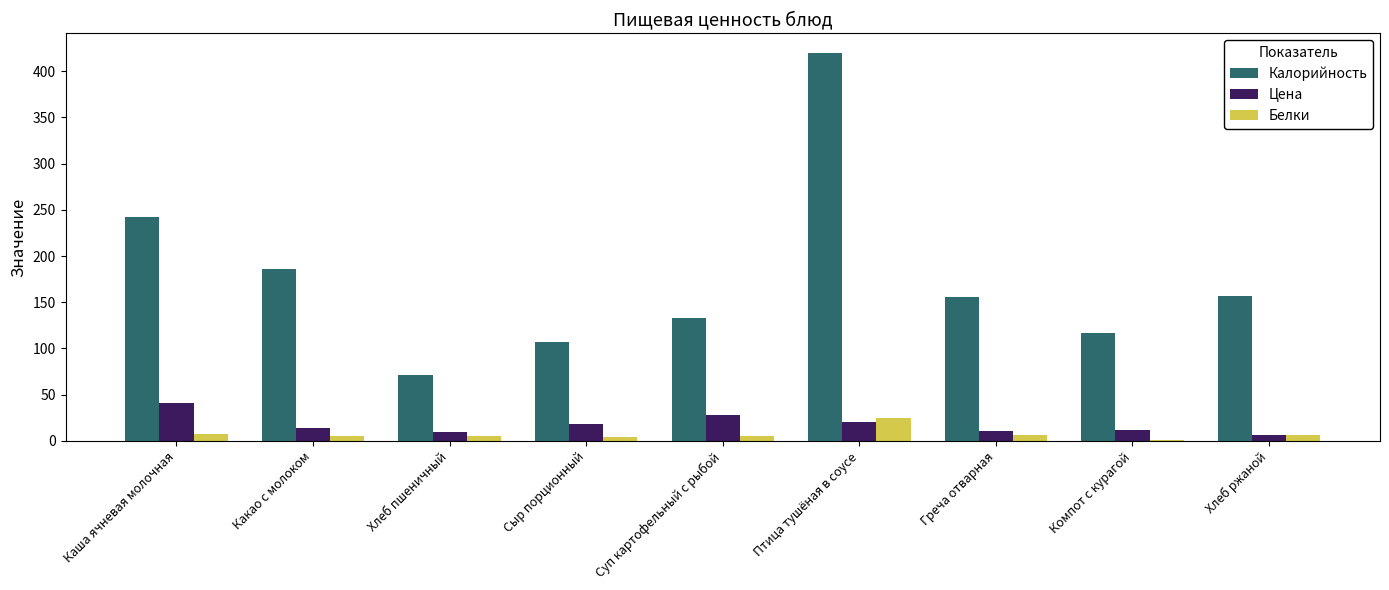

Is it true that Белки equals 8.0 at Каша ячневая молочная?

True